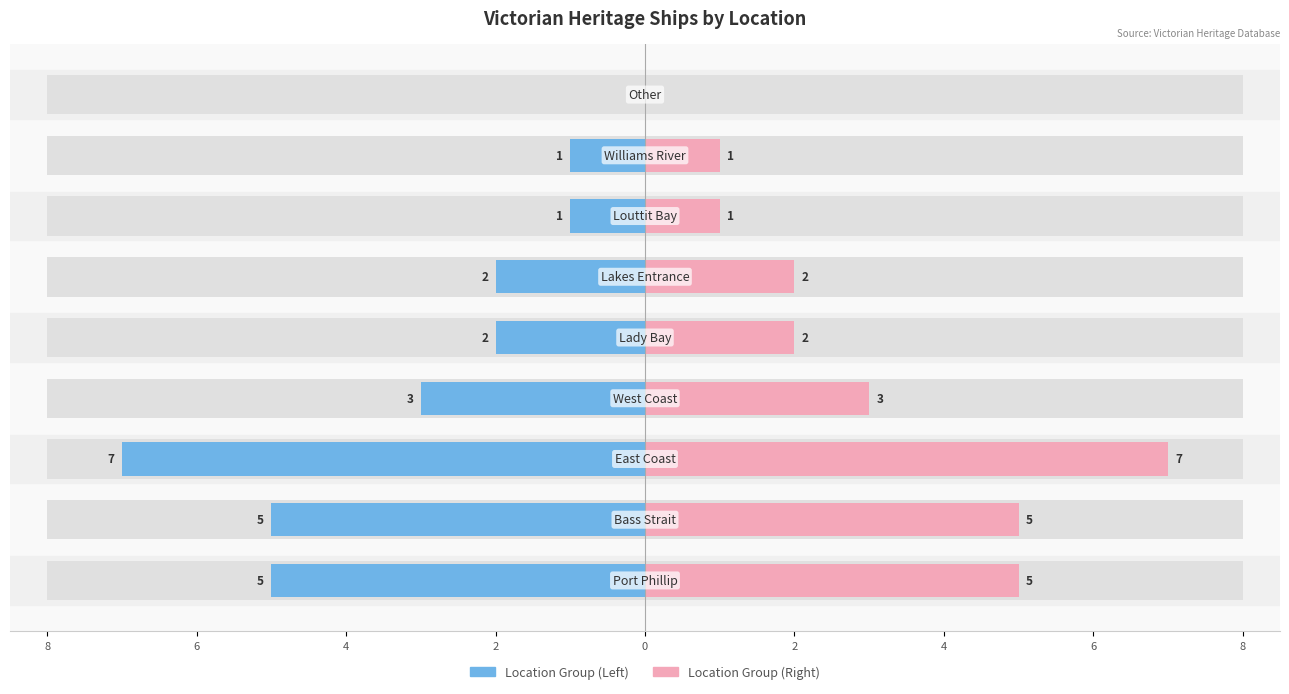

What is the maximum value shown in the chart?

7